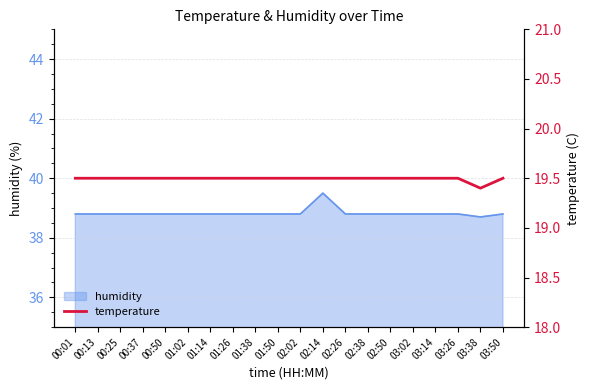

At which category does the chart reach its peak across all series?

00:01